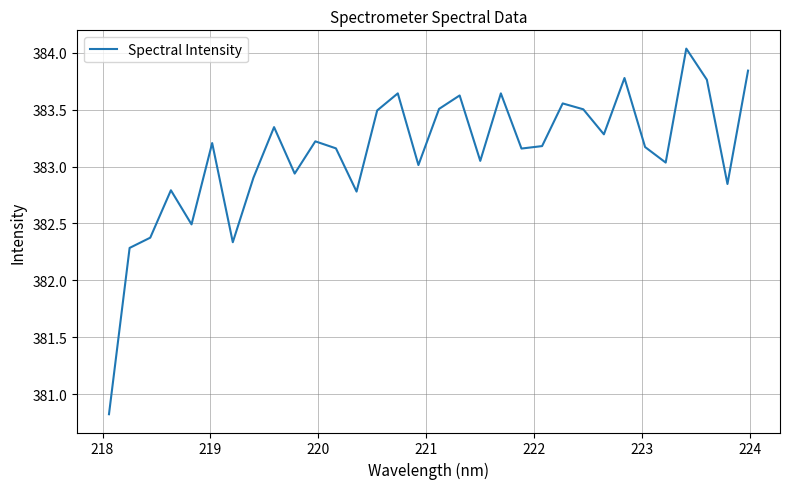

What is the smallest value displayed?

380.8